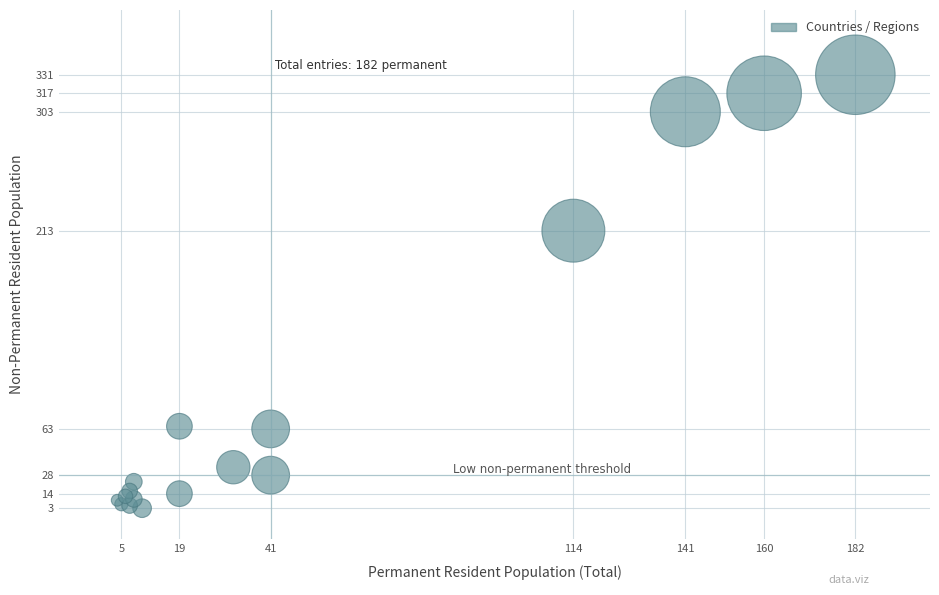

What Y value in the scatter plot is closest to 167?

213